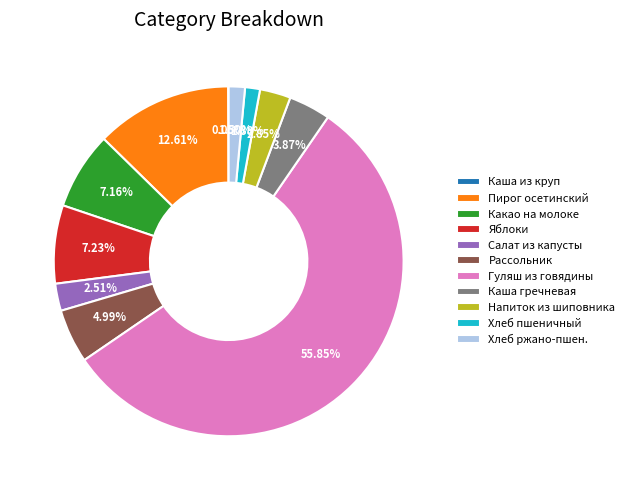

Combined, do Какао на молоке and Напиток из шиповника account for over 50%?

No